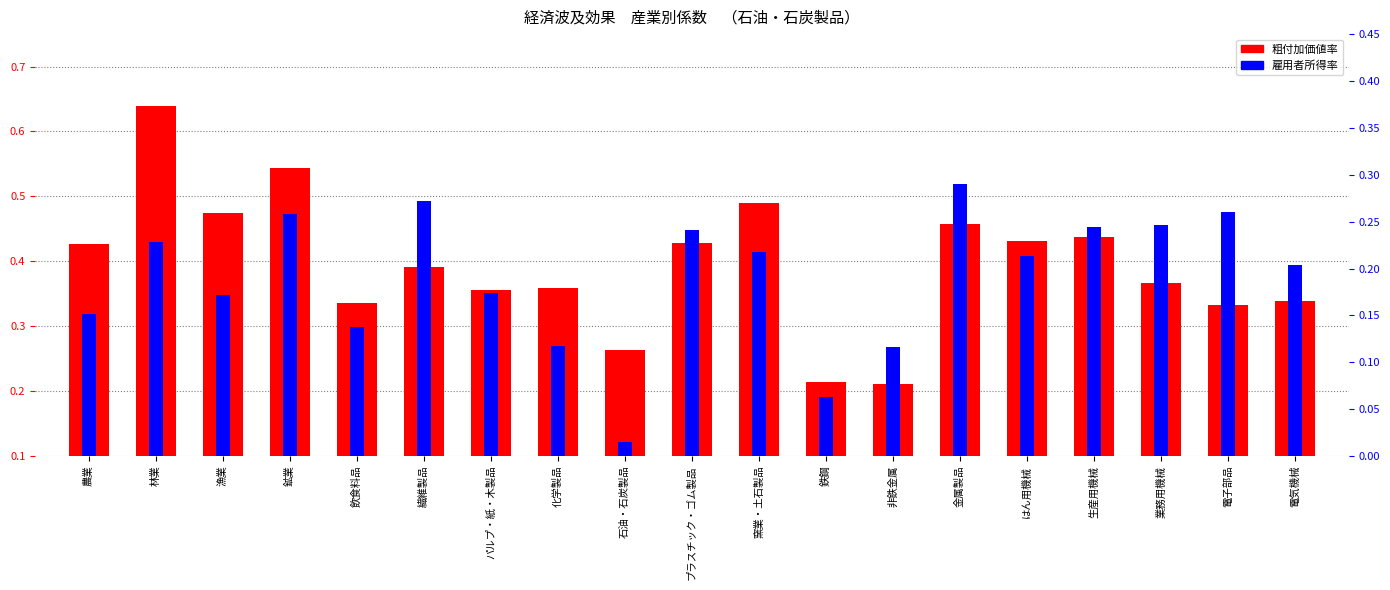

Which category has the highest value in the 雇用者所得率 series?

金属製品